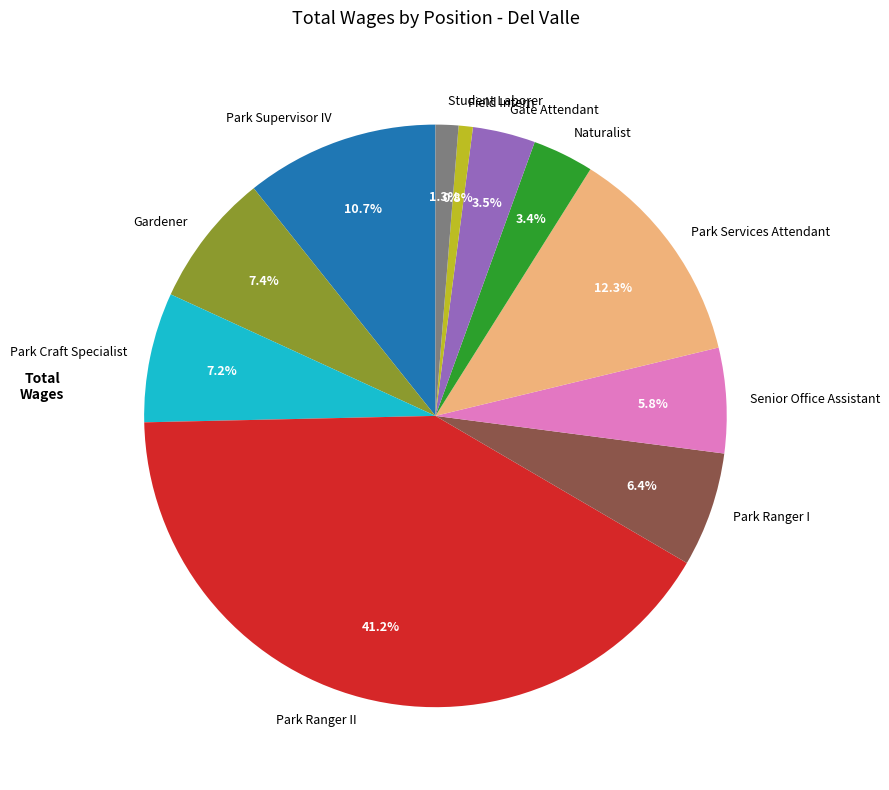

Which category has the biggest portion of the pie?

Park Ranger II